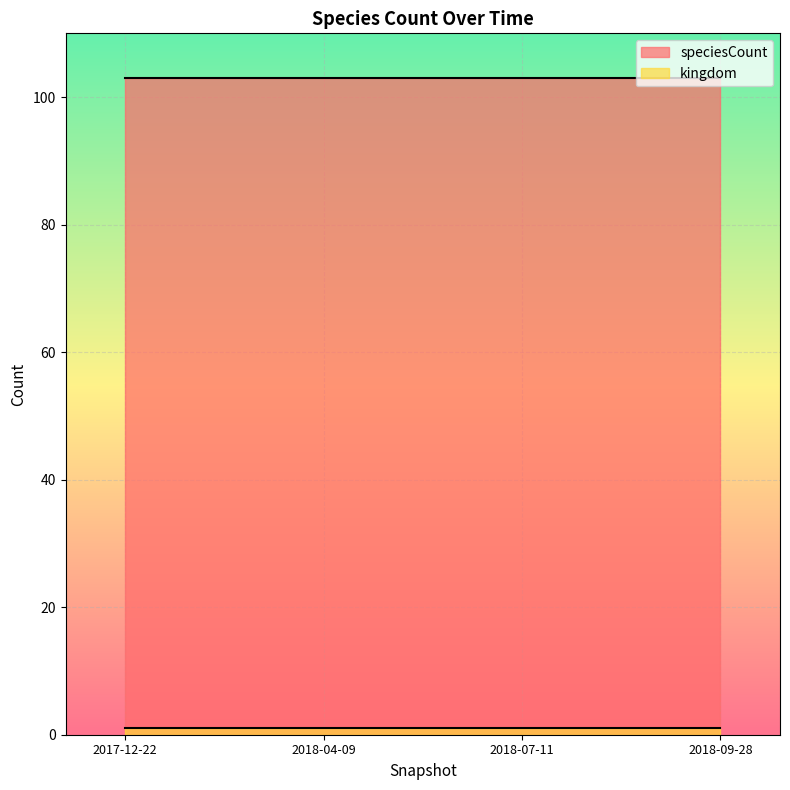

How many lines are shown in the chart?

2